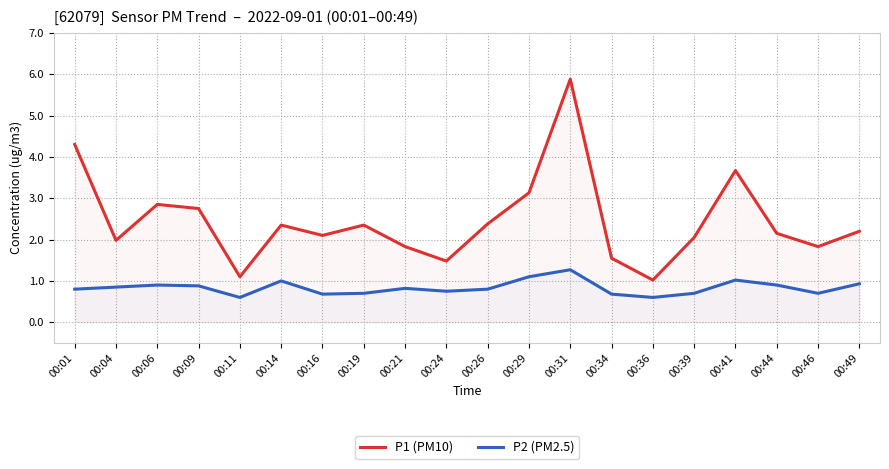

Rank the series at 00:34 from lowest to highest value.

P2 (PM2.5), P1 (PM10)